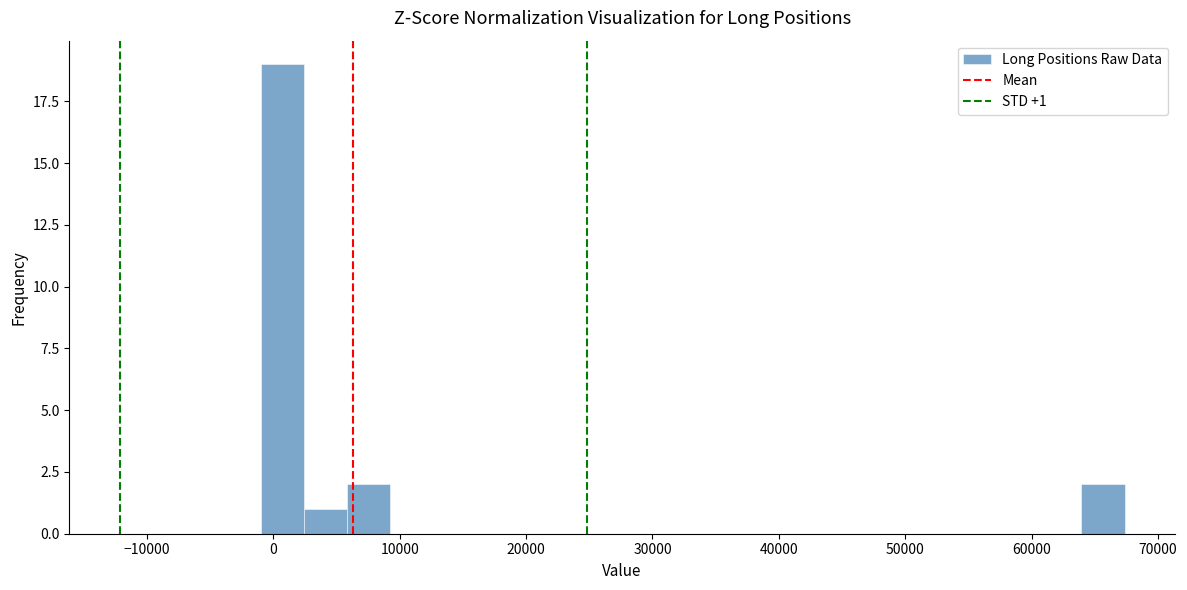

Read against the x-axis, roughly where is the centre of the tallest bar?

1000